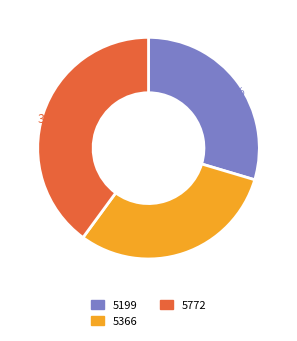

Approximately how many times larger is the value at 5366 compared to 5772?

0.8